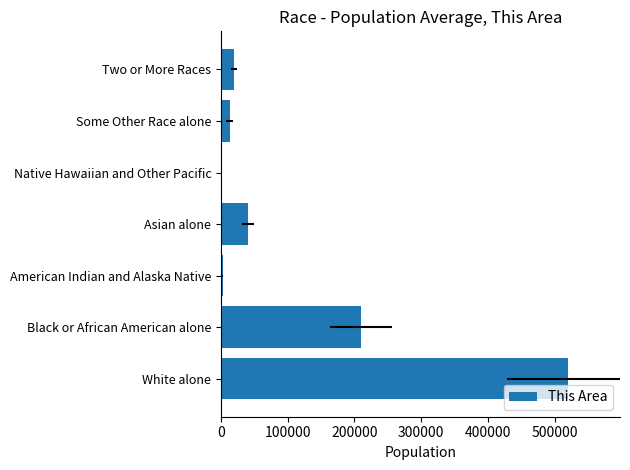

How many values are below 19284?

3